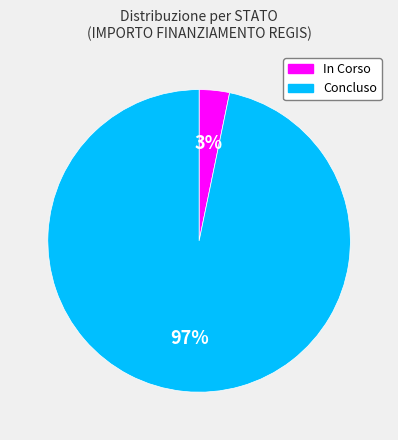

Is it true that Concluso is 97% of the pie?

True